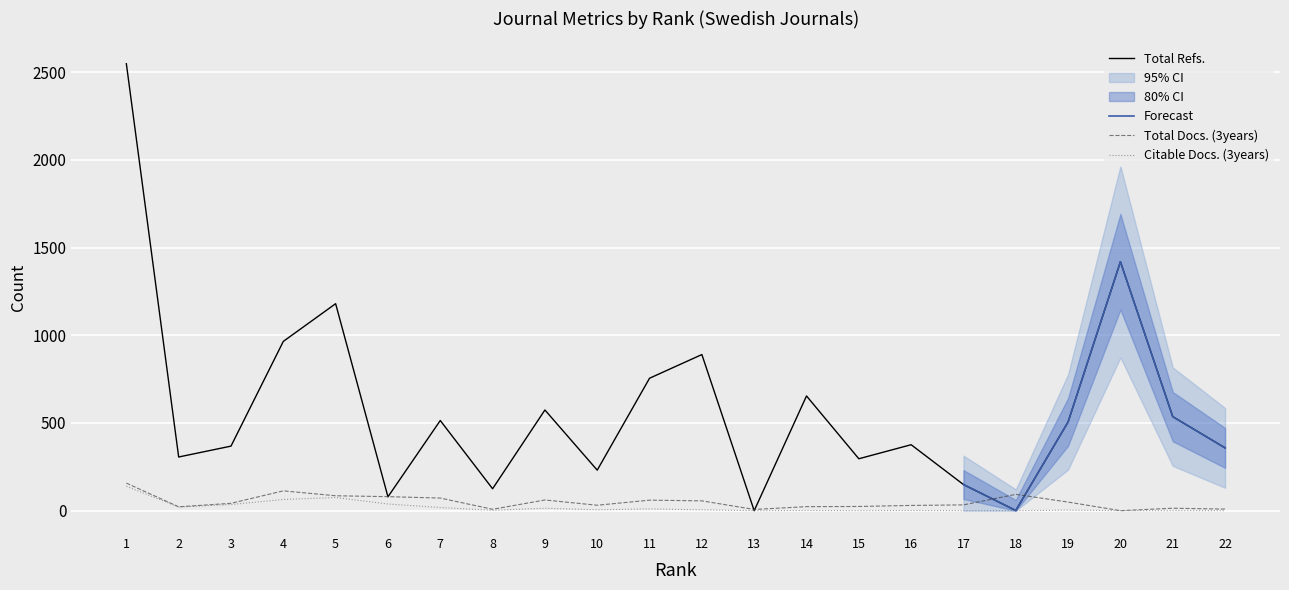

Which category has the highest value across all series?

1